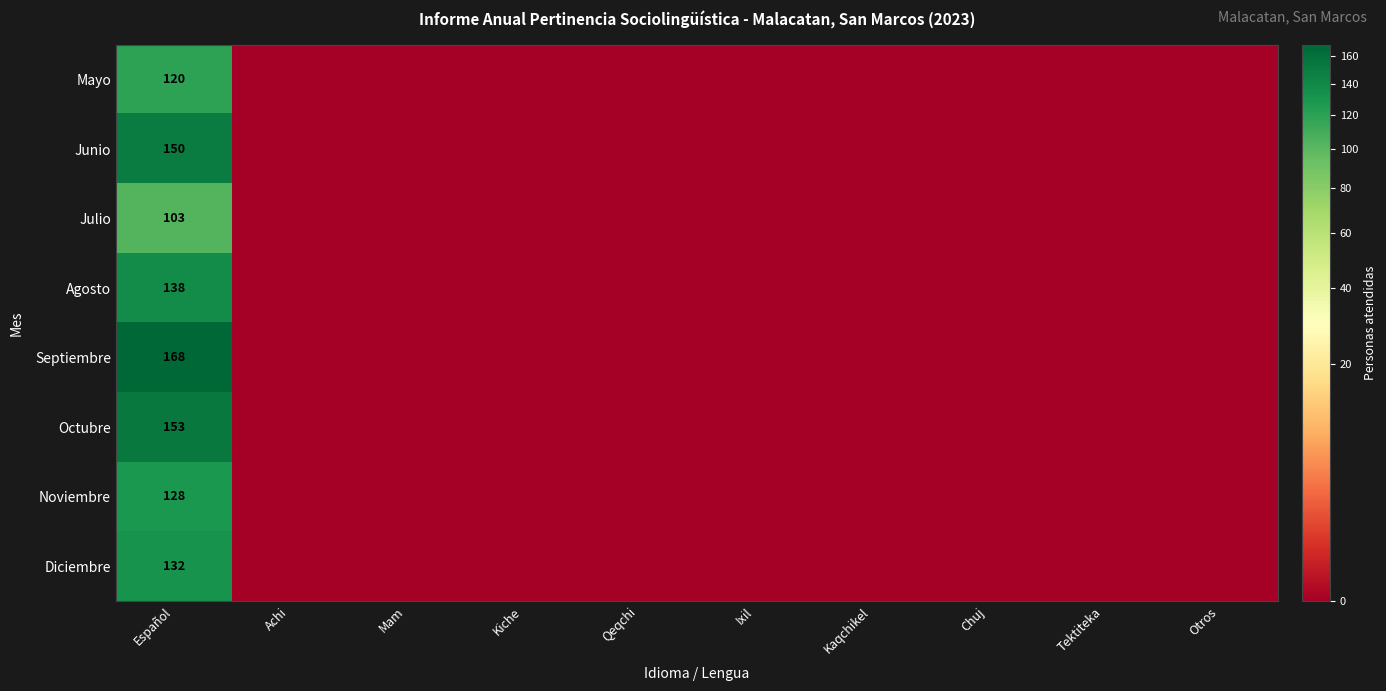

What is the total value across all series at Español?

1092